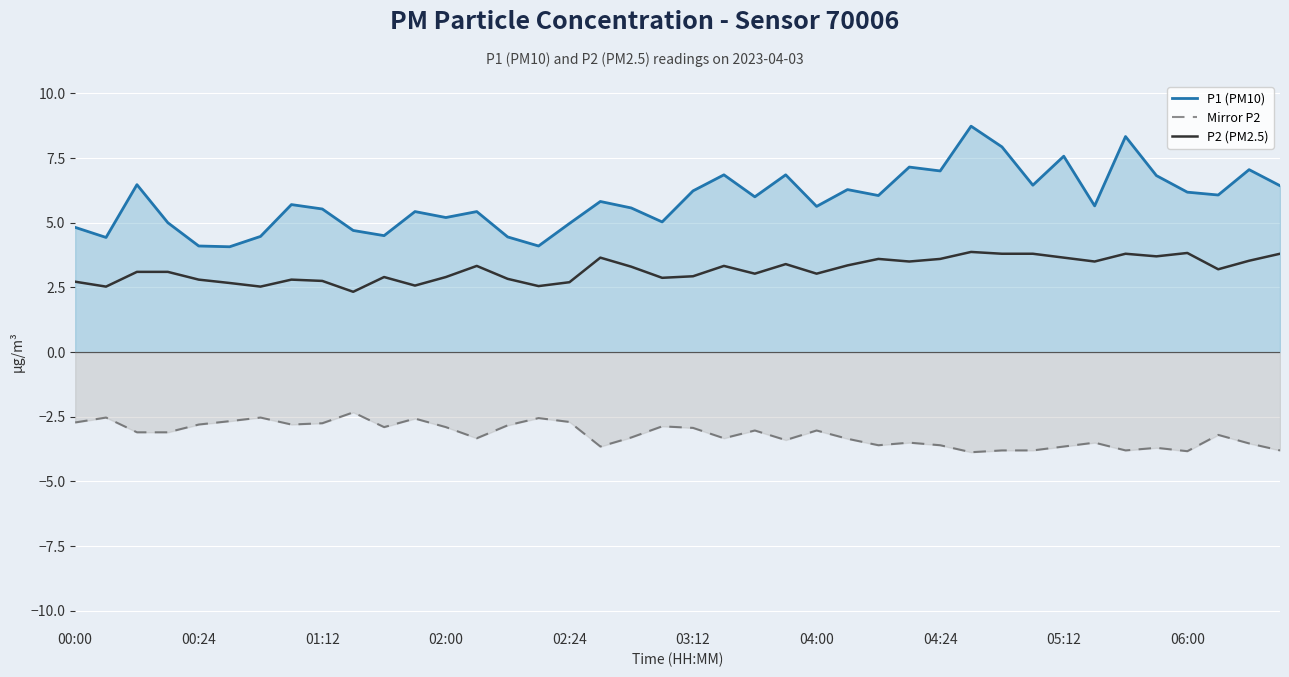

What is the highest value of the P1 (PM10) series?

8.7